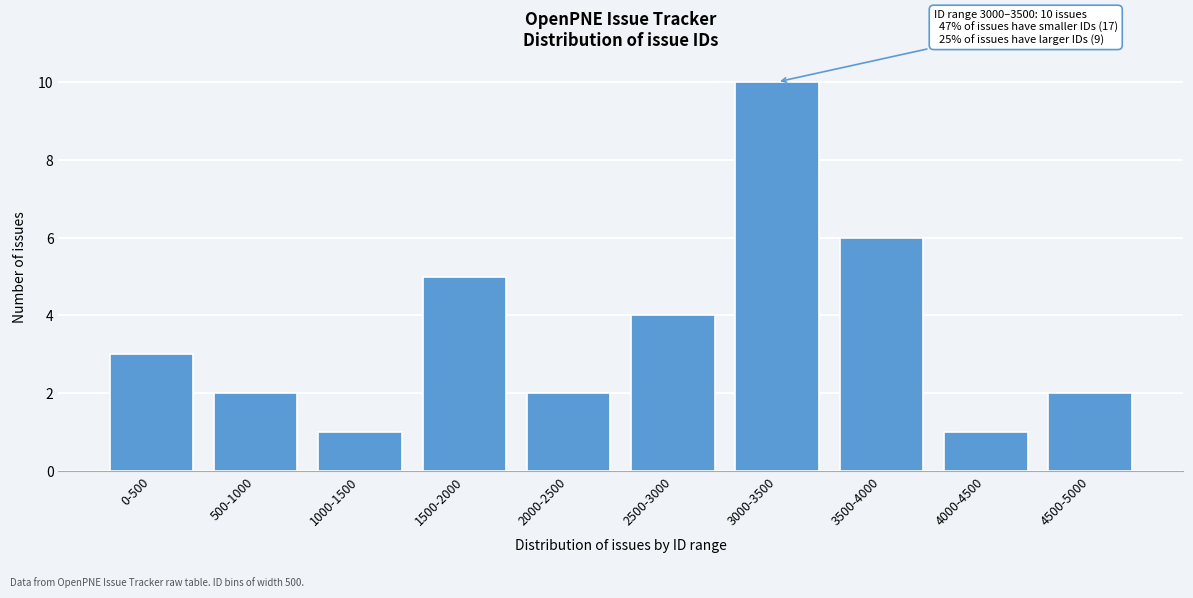

Reading left to right, transcribe all the data shown in this chart.

0-500=3	500-1000=2	1000-1500=1	1500-2000=5	2000-2500=2	2500-3000=4	3000-3500=10	3500-4000=6	4000-4500=1	4500-5000=2